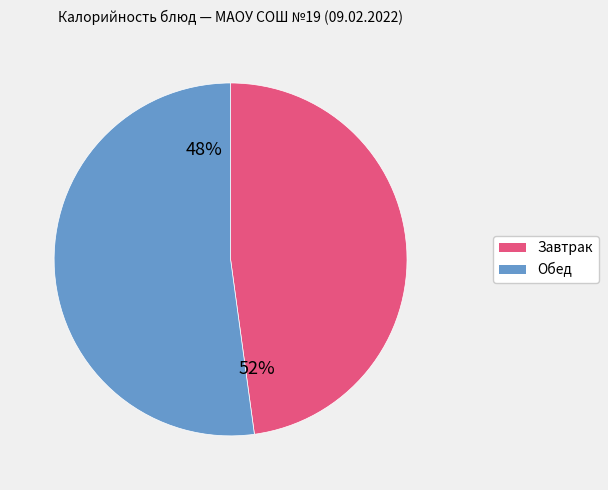

The Компот из ягод slice represents 23% of the pie. True or false?

False